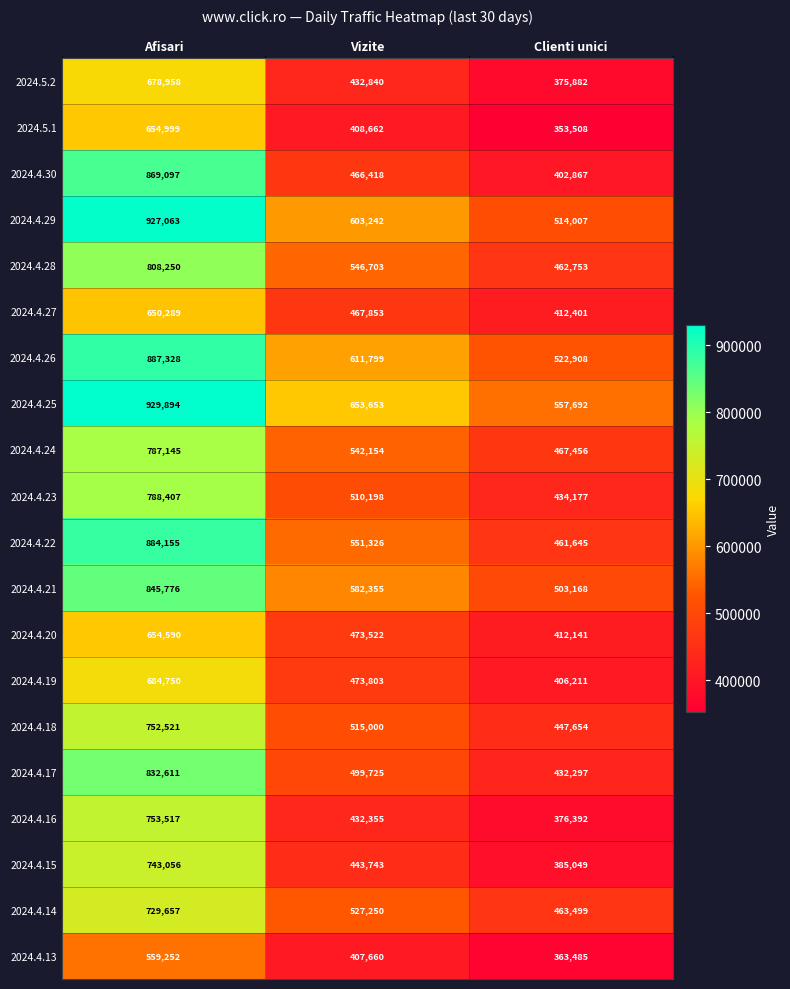

What is the spread (max minus min) of values at Afisari?

370642